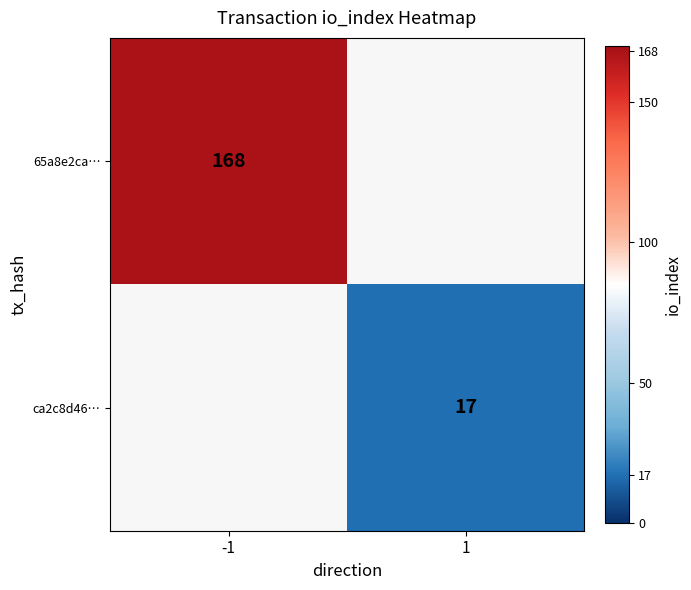

The 65a8e2ca… series shows 94 at -1. True or false?

False